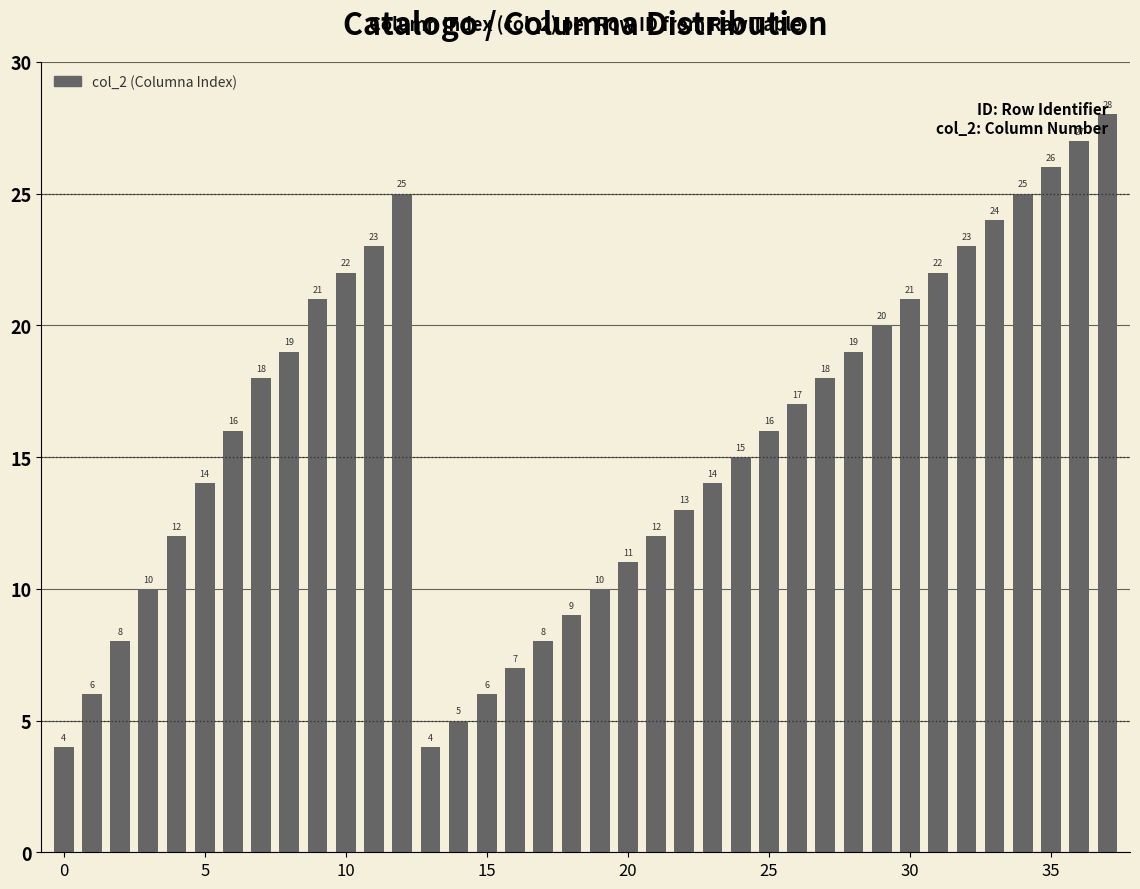

What is the difference between the maximum and minimum values?

24